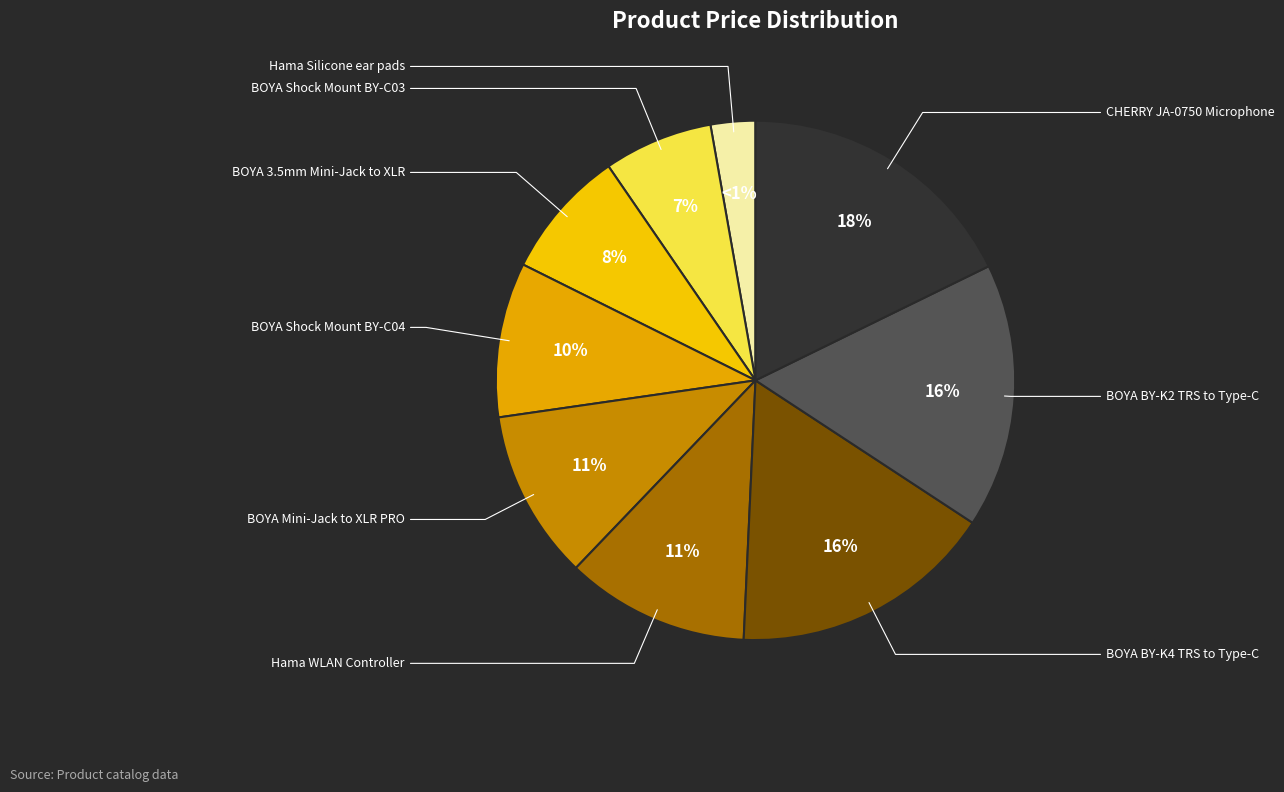

The BOYA BY-K4 TRS to Type-C slice represents 10% of the pie. True or false?

False